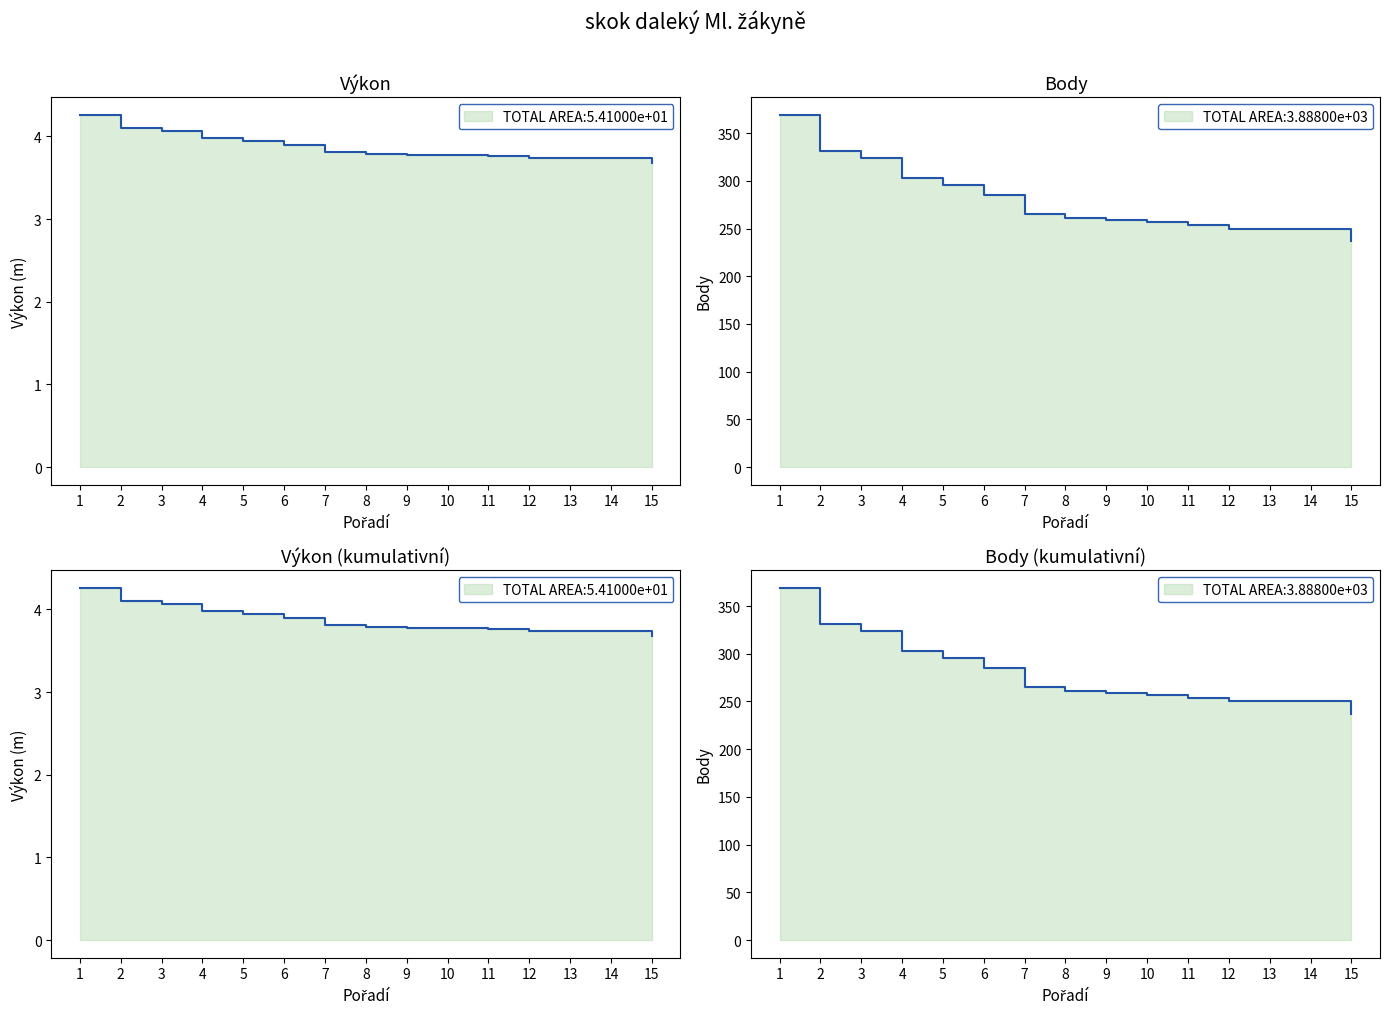

What is the sum of the Body values at 8 and 3?

585.0